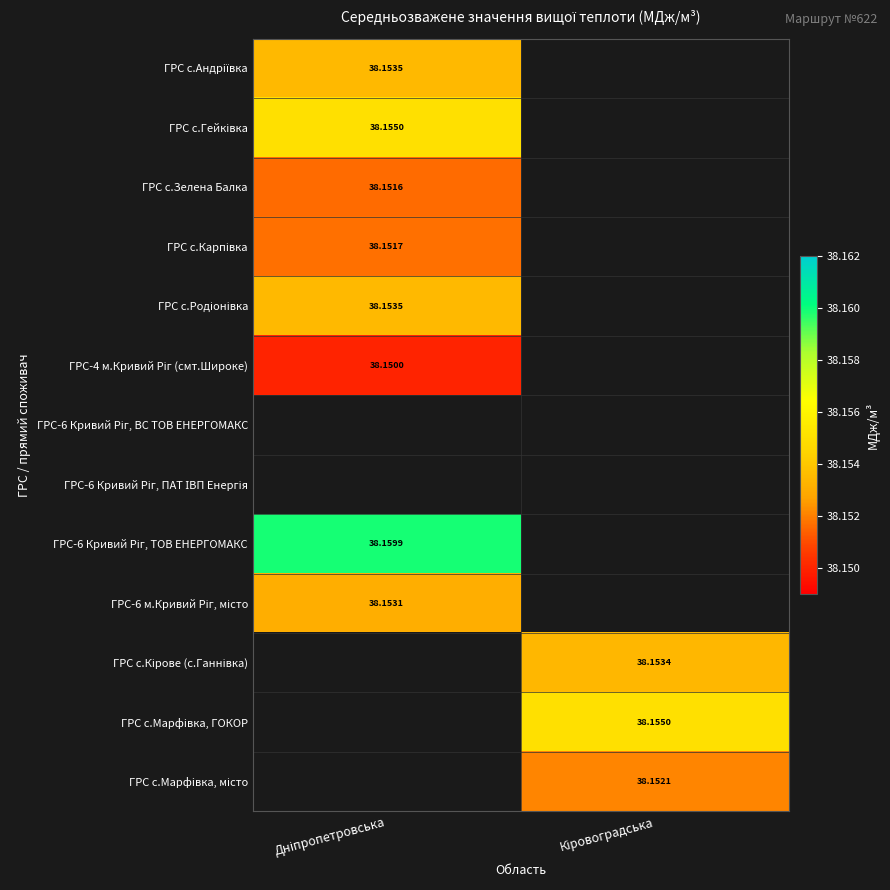

The value of ГРС с.Марфiвка, місто at Дніпропетровська is 0.0. True or false?

True